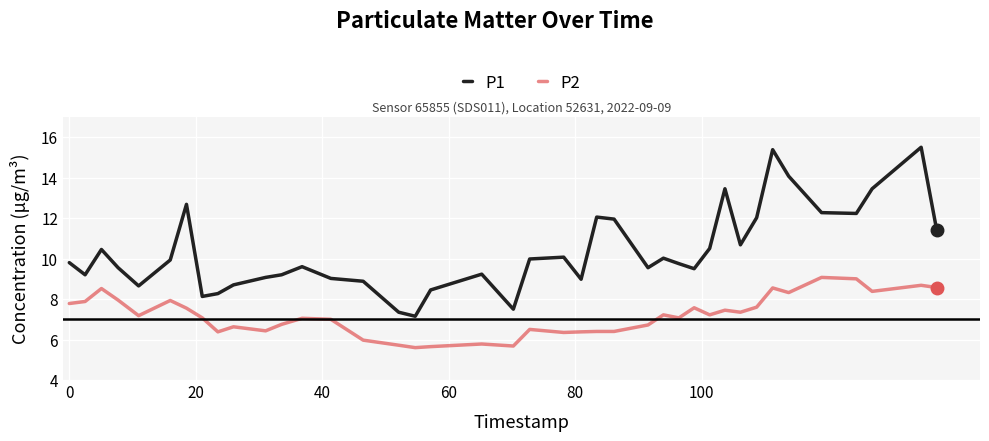

True or false: P2 and P1 cross at least once.

False